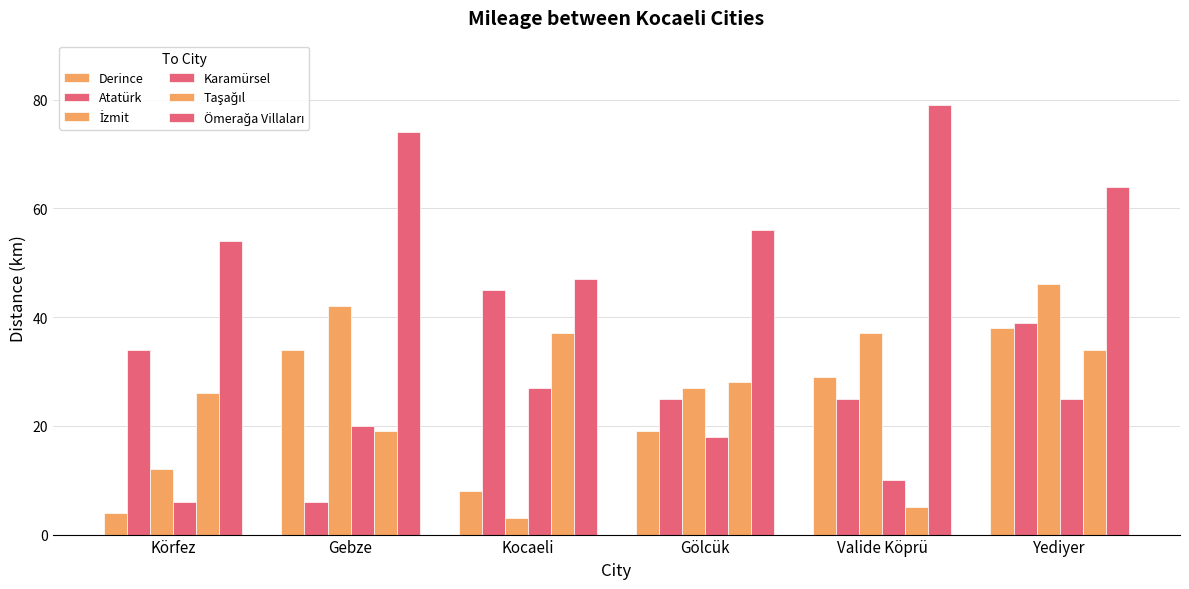

Count the number of data series in this chart.

6